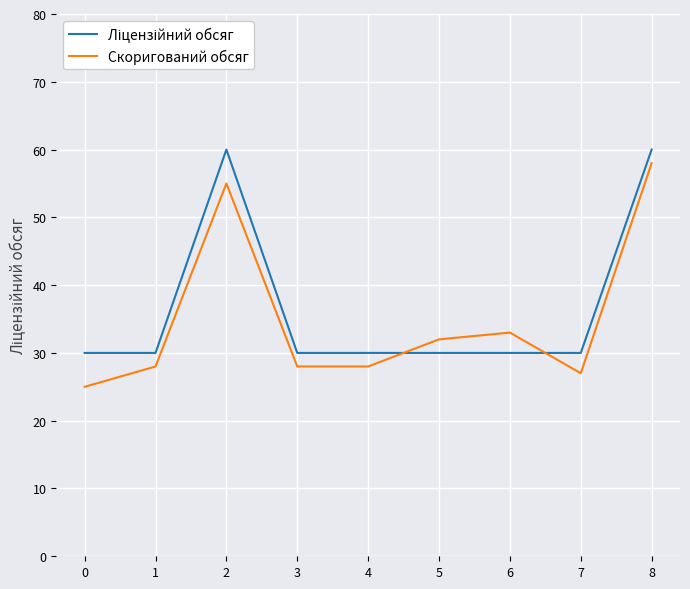

Reading right to left, list all the values displayed in this chart.

Ліцензійний обсяг: 60	30	30	30	30	30	60	30	30
Скоригований обсяг: 58	27	33	32	28	28	55	28	25